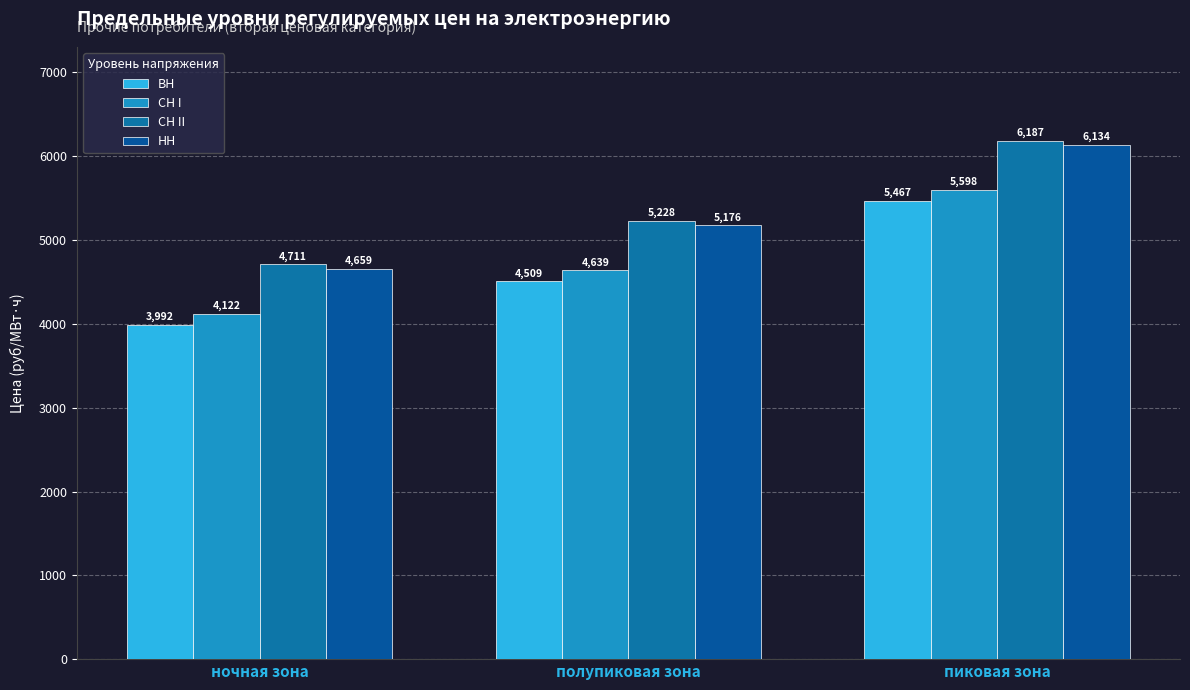

Is the value of СН II at полупиковая зона greater than the value of НН at пиковая зона?

No